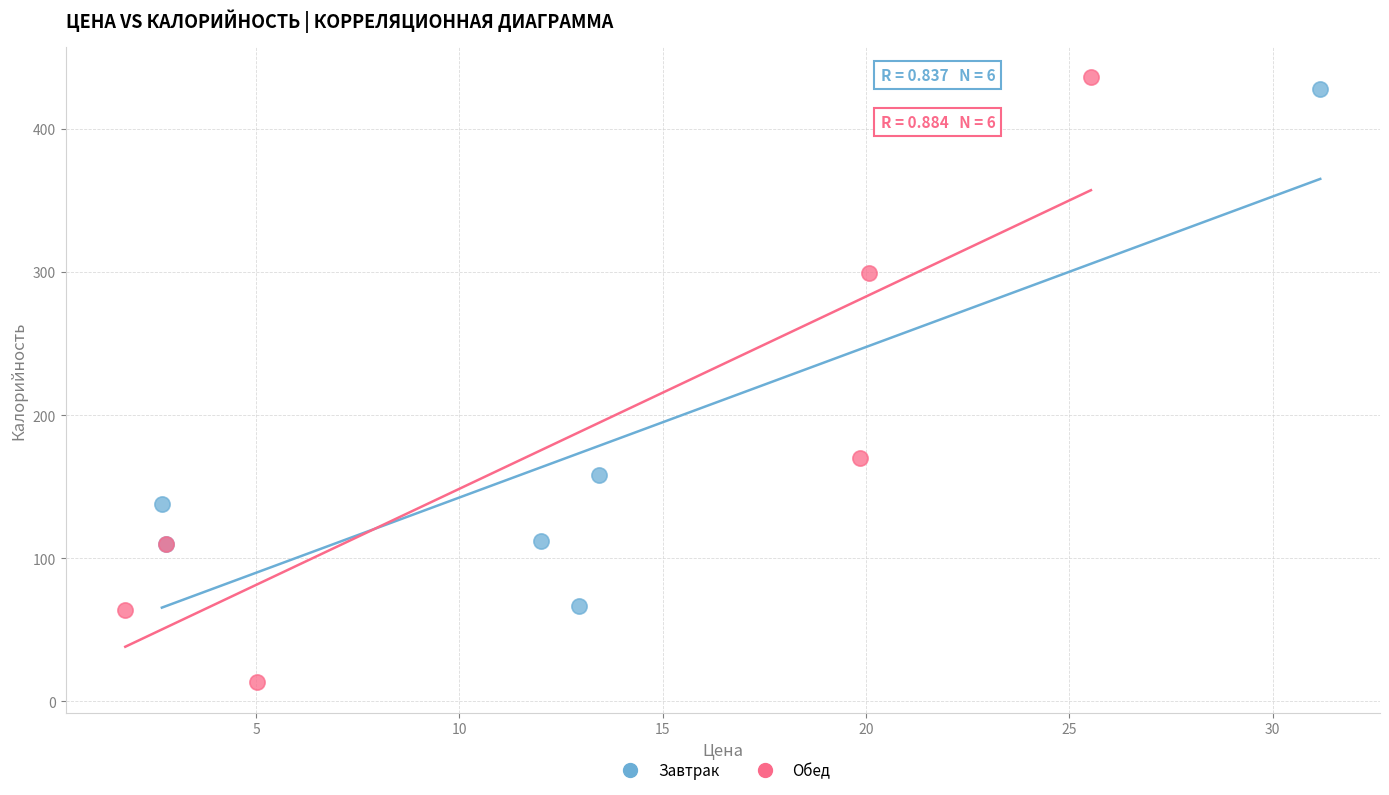

Which series contains the highest Y value?

Обед